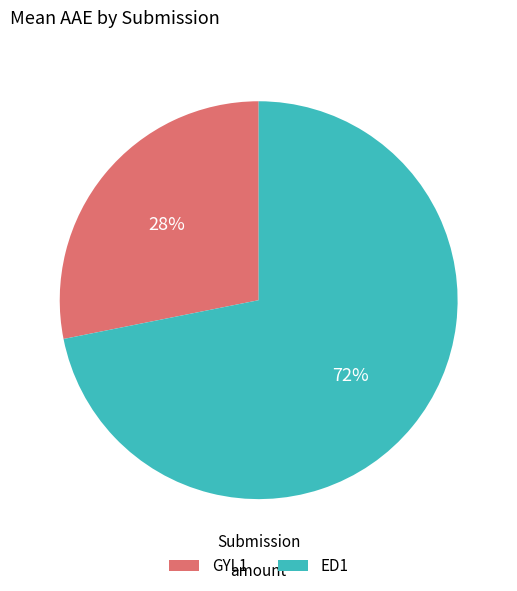

Rank the categories by value from lowest to highest.

GYL1, ED1